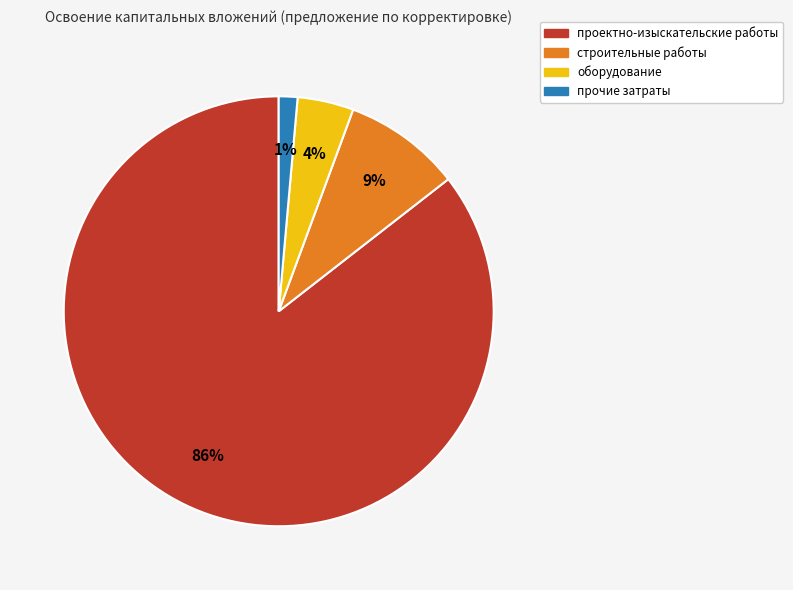

To the nearest percent, what is the average slice percentage?

25%